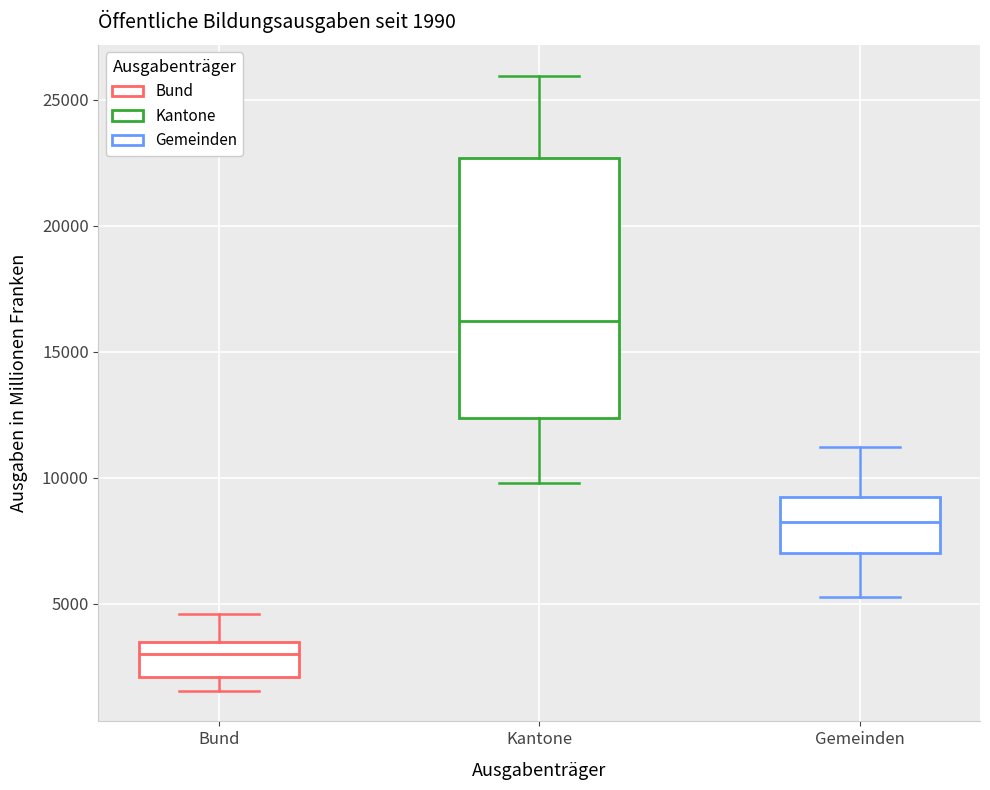

Which box is the tallest, from its lower edge to its upper edge?

Kantone